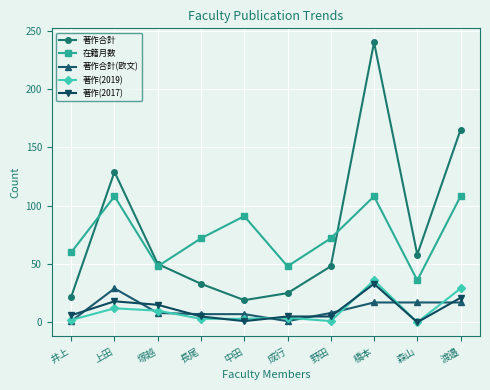

Which category has the highest value across all series?

橋本